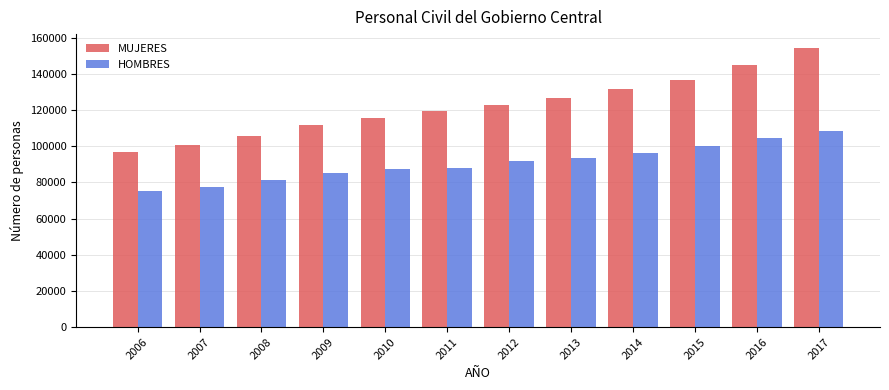

What are all the series names shown in the legend?

MUJERES, HOMBRES